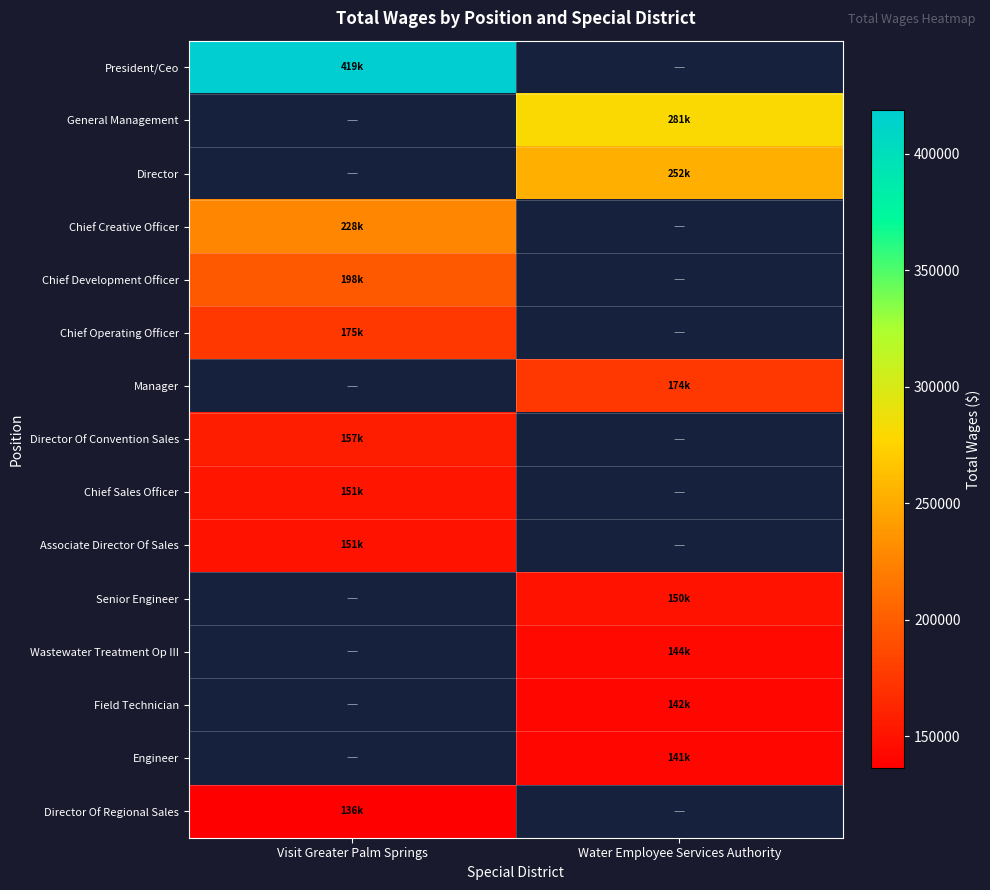

What is the maximum value shown in the chart?

418833.0